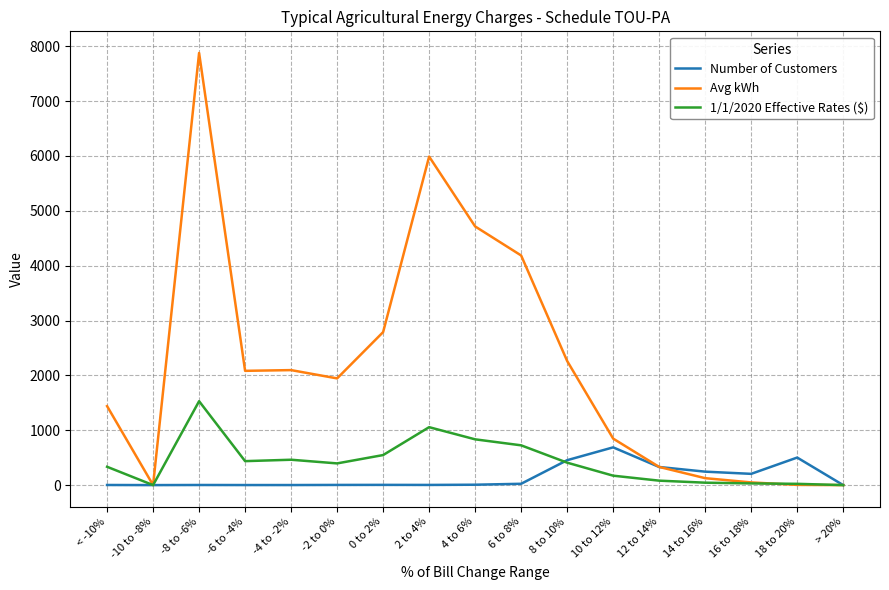

List the series in order of their peak value, highest first.

Avg kWh, 1/1/2020 Effective Rates ($), Number of Customers